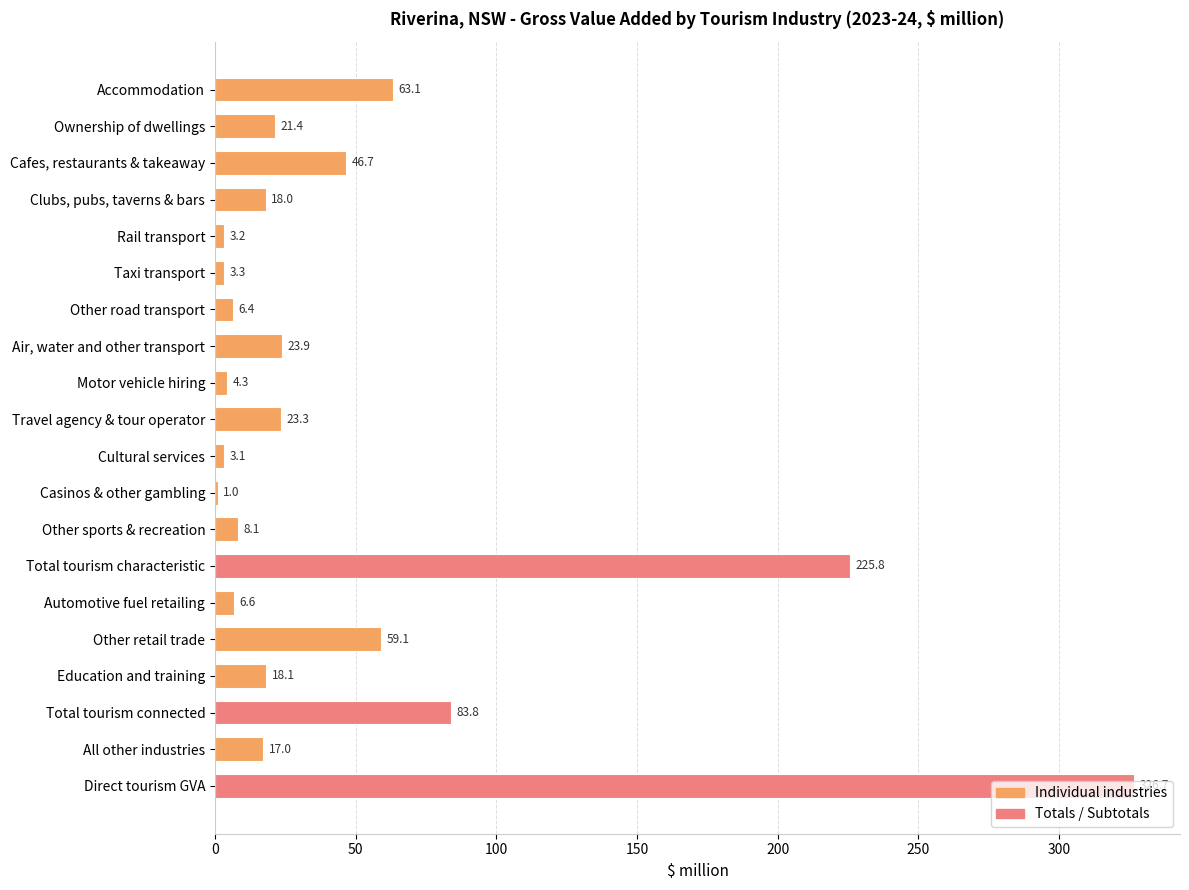

At which category does the chart reach its peak across all series?

Direct tourism GVA